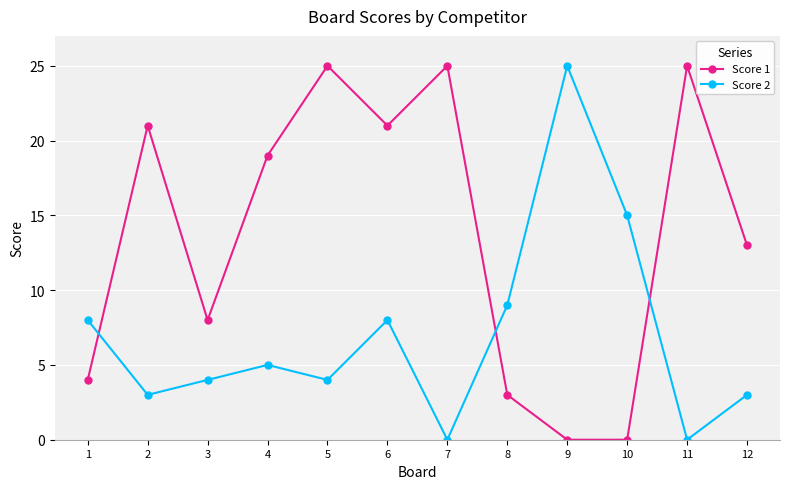

What is the value of the Score 2 point at the 10th from the left?

15